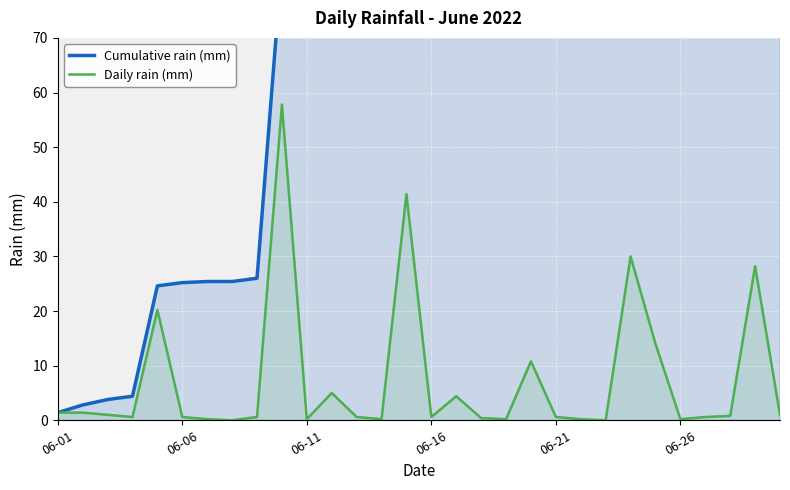

What is the maximum value for Daily rain (mm)?

57.8